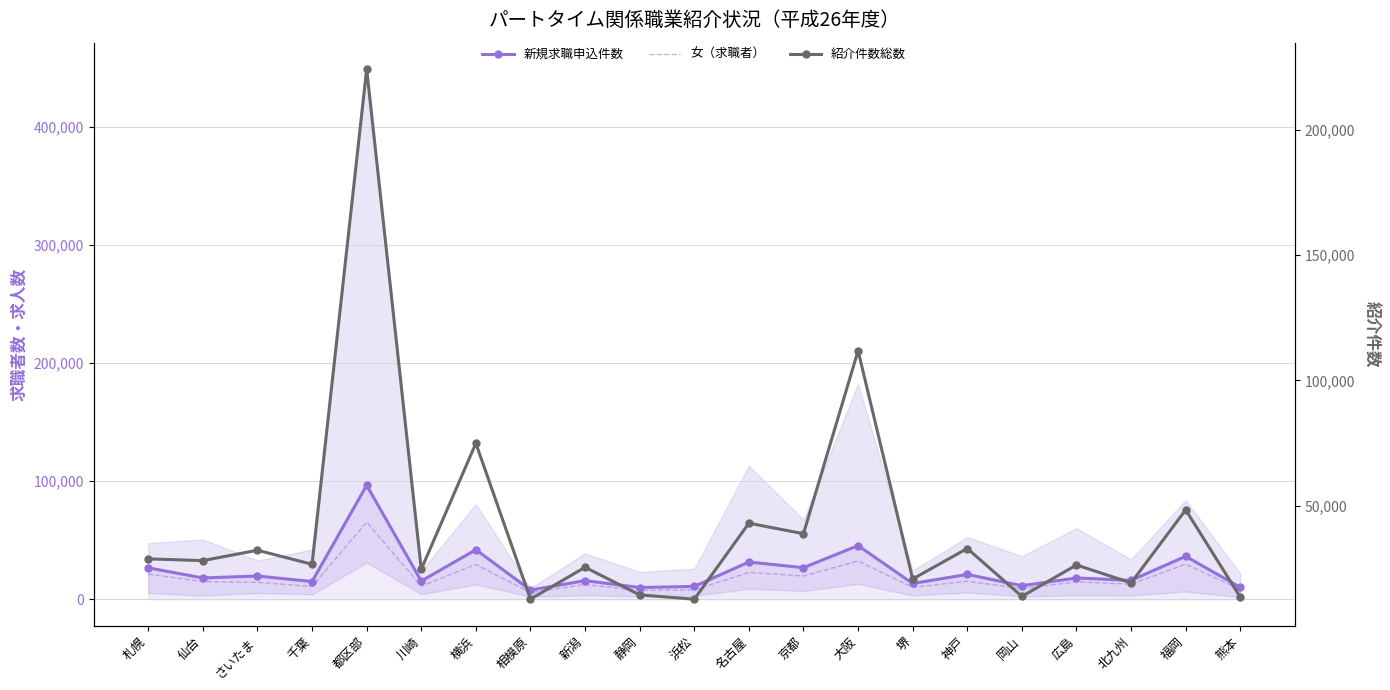

At which label is 紹介件数総数 closest to 118440?

大阪